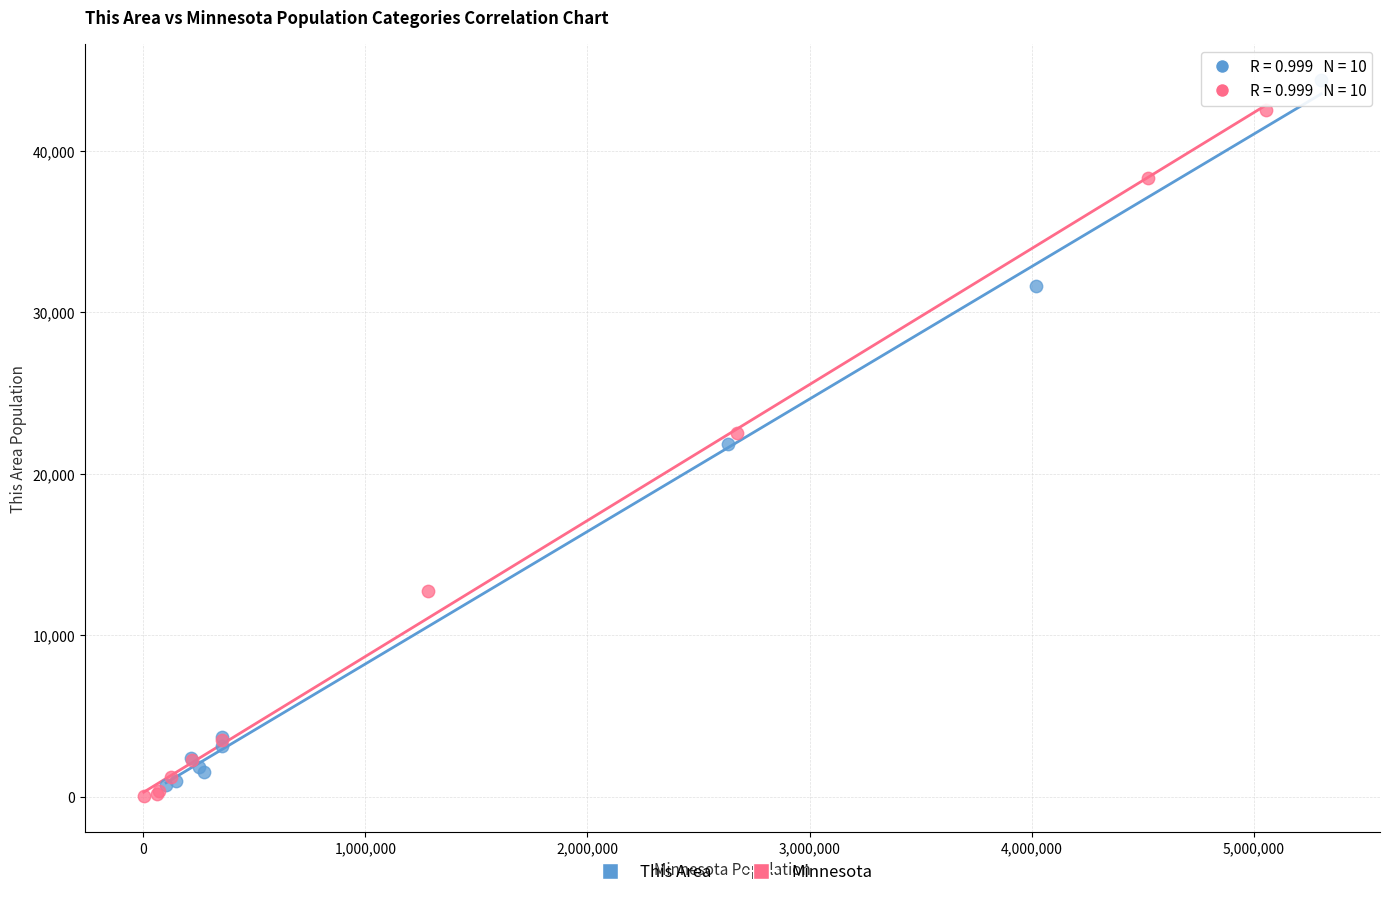

What are all the series names shown in the legend?

This Area, Minnesota